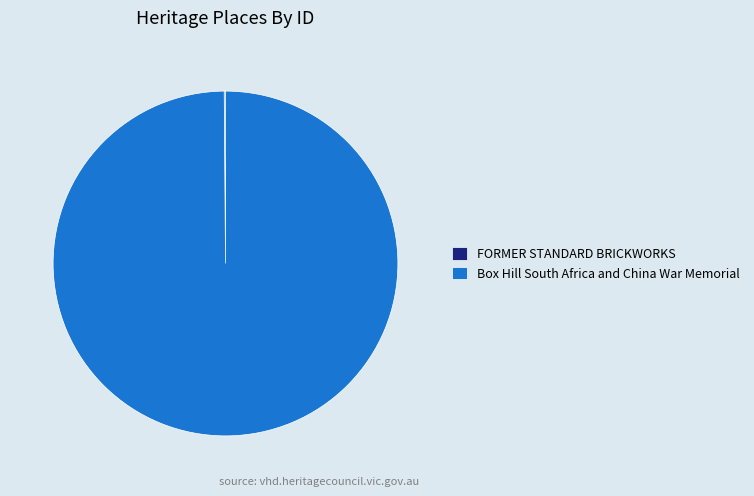

What is the majority slice?

Box Hill South Africa and China War Memorial